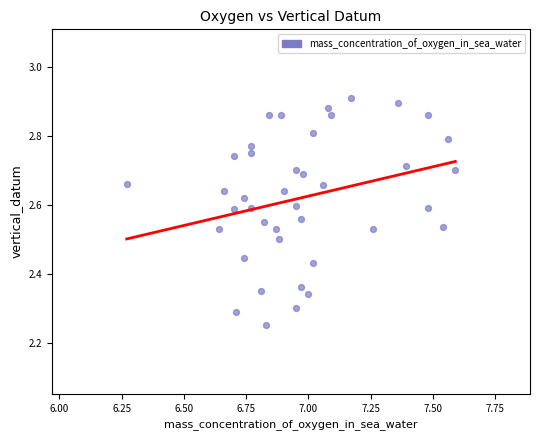

What is the range of X values (max minus min)?

1.3